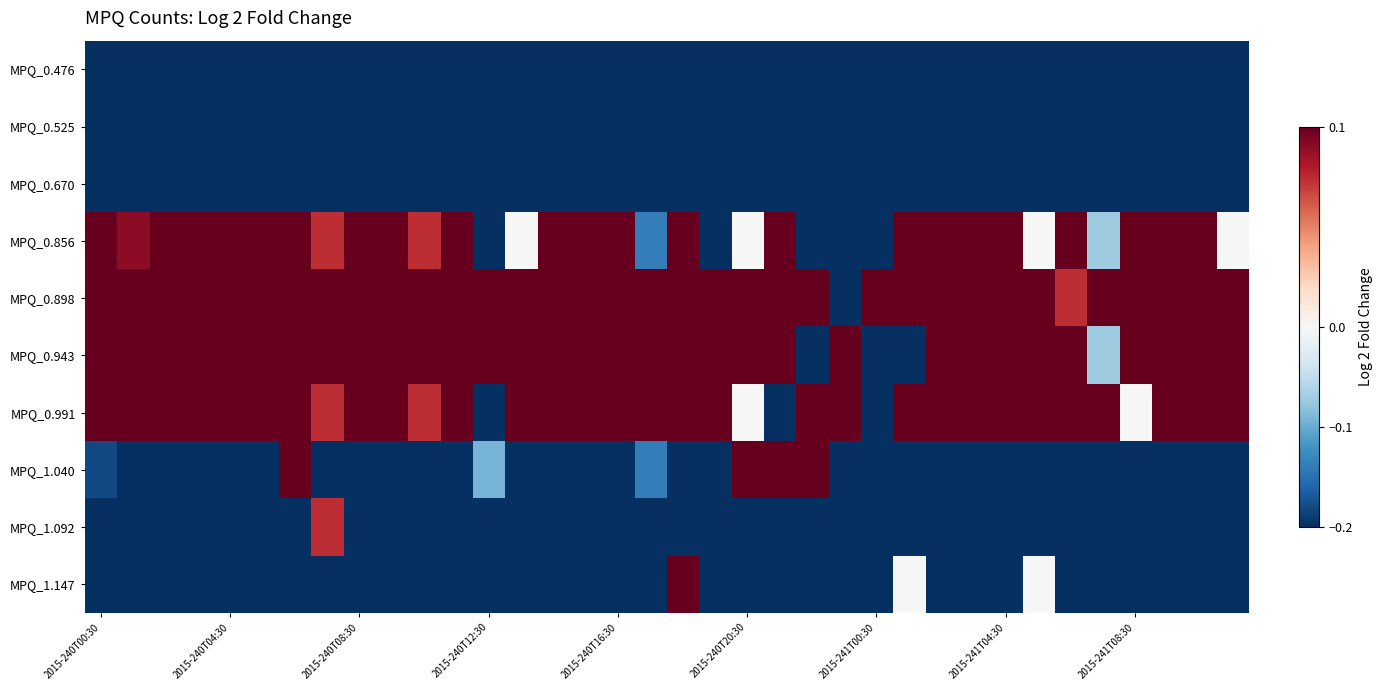

At how many categories does at least one series exceed 0?

36